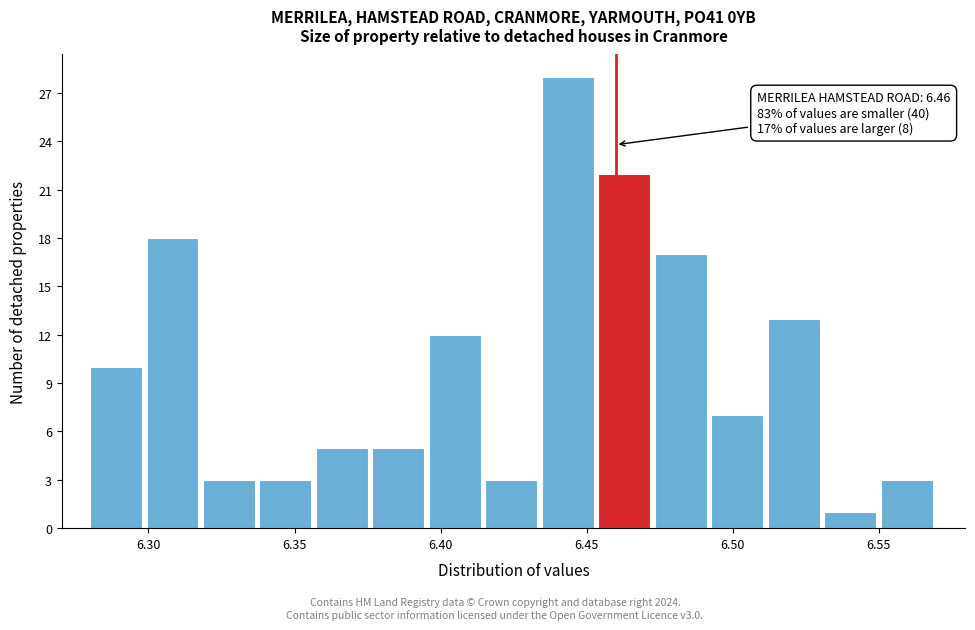

Read against the x-axis, roughly where is the centre of the tallest bar?

6.445